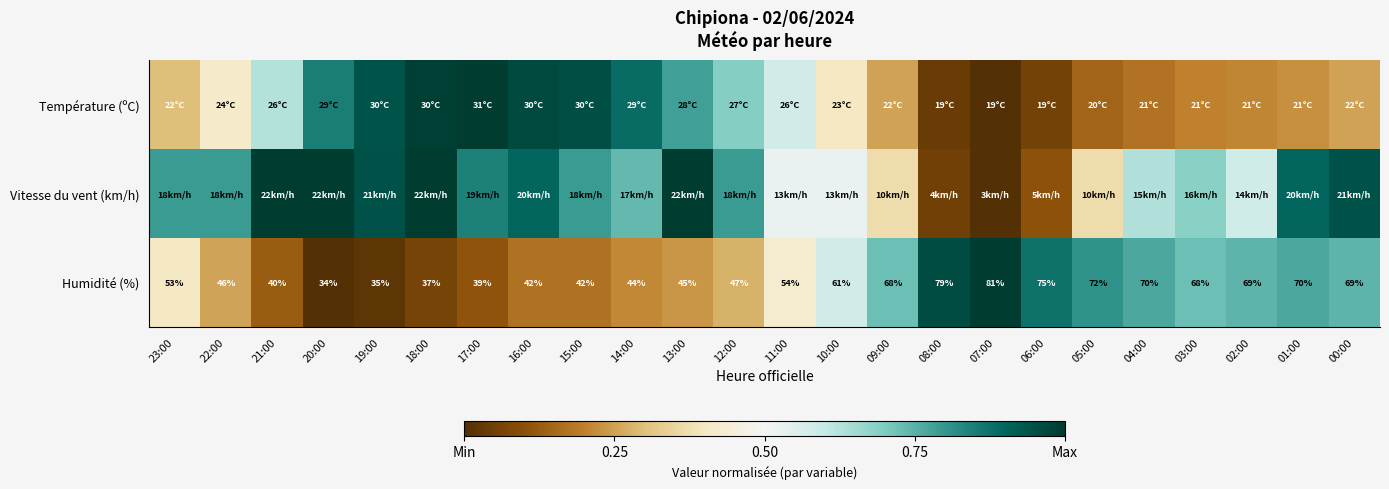

What is the total value across all series at 16:00?

2.0